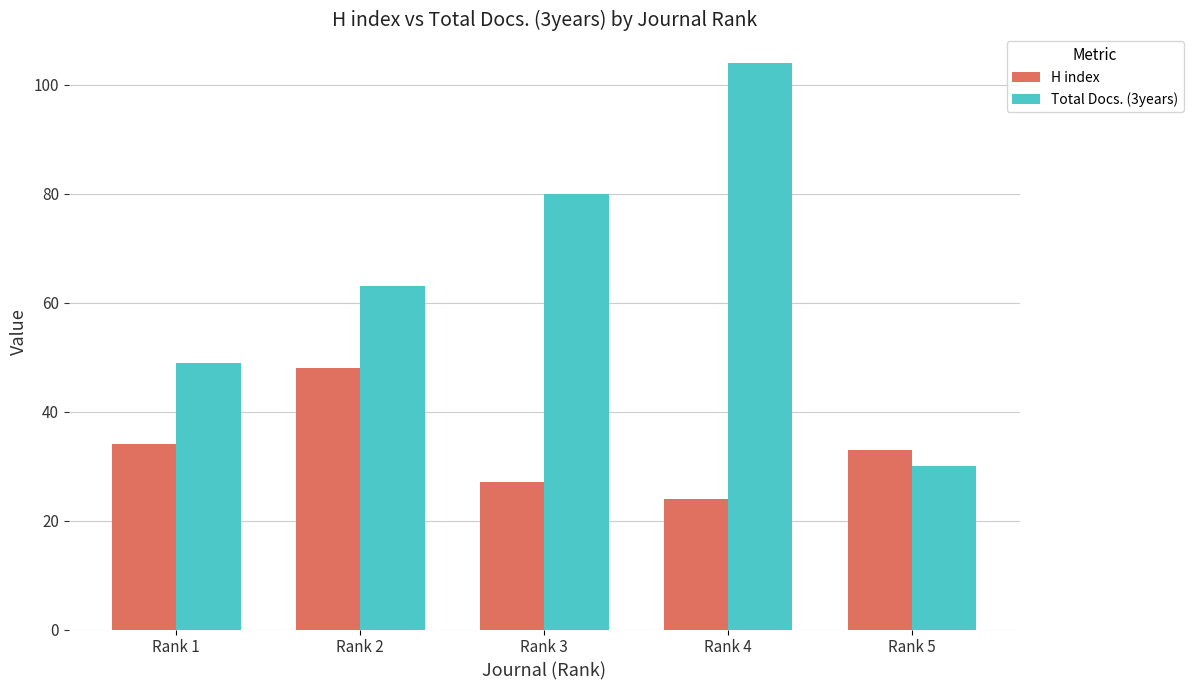

Between Rank 4 and Rank 5, which series saw the biggest shift?

Total Docs. (3years)